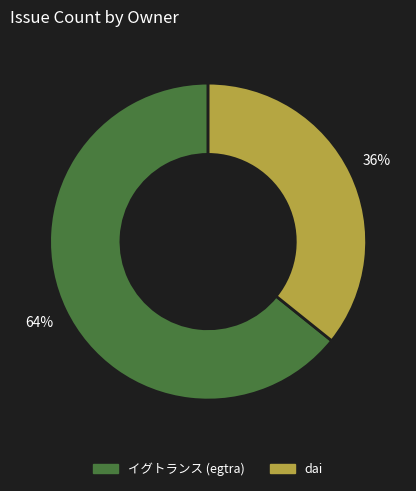

Which slice is the largest?

イグトランス (egtra)